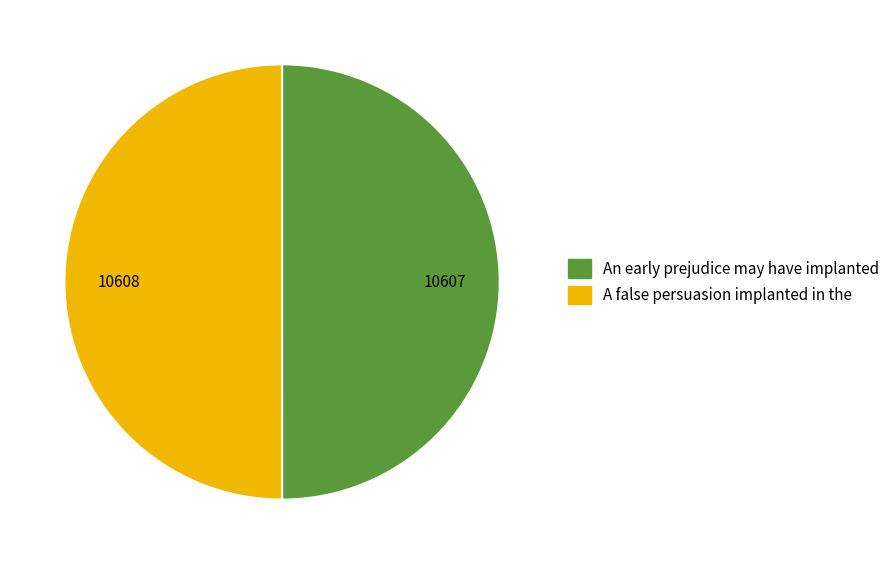

Is it true that An early prejudice may have implanted is 50% of the pie?

True